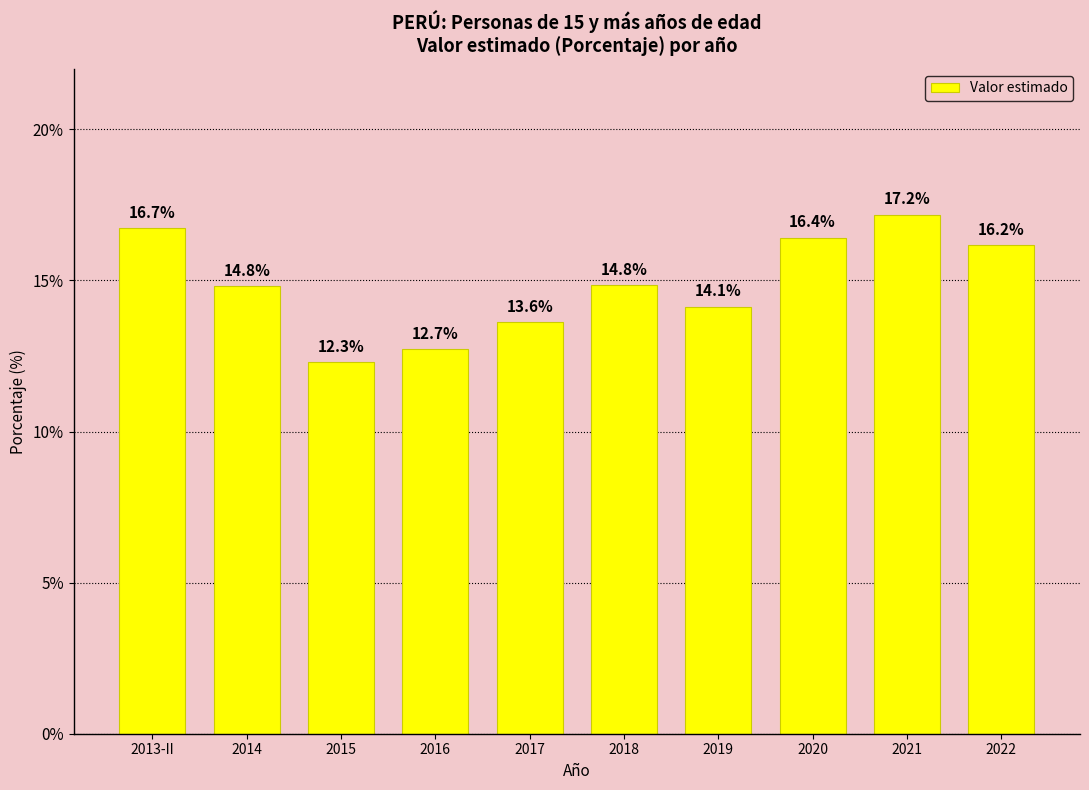

What is the value of the 1st bar from the left?

16.7